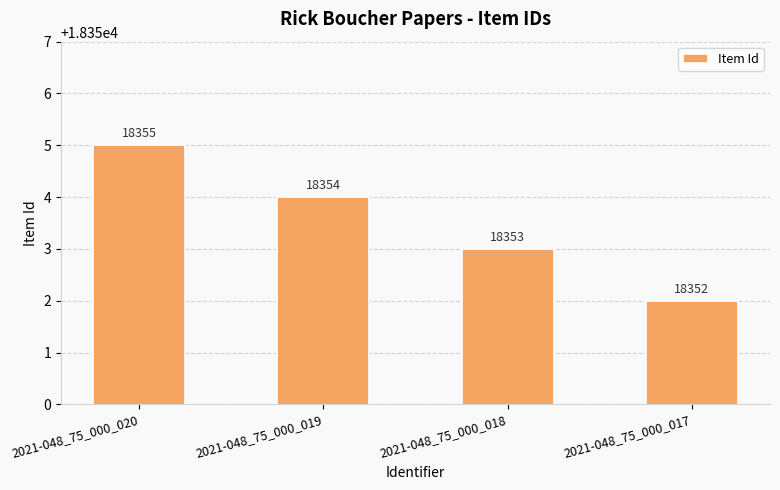

Rank the categories by value from lowest to highest.

2021-048_75_000_017, 2021-048_75_000_018, 2021-048_75_000_019, 2021-048_75_000_020